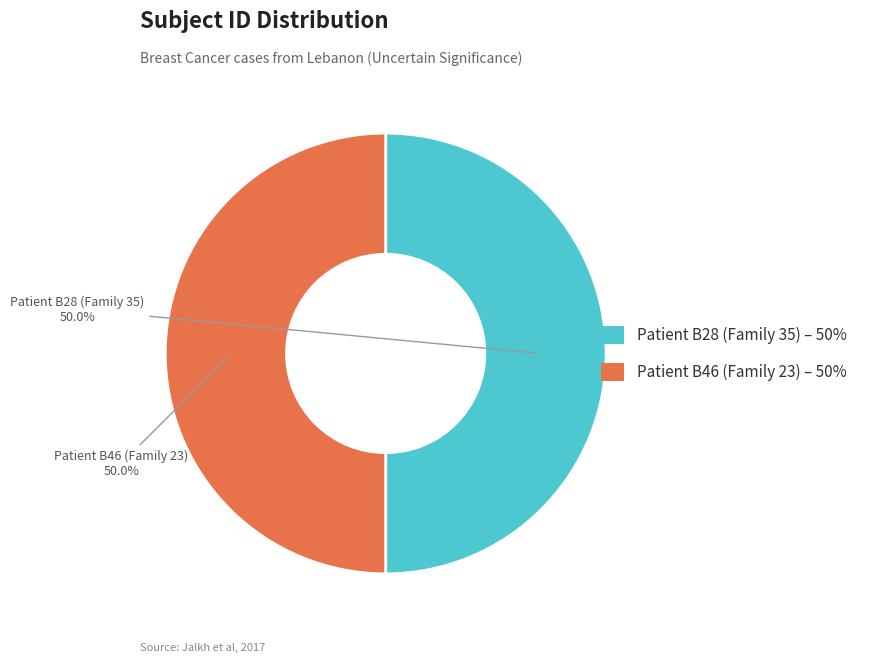

What portion of the pie excludes Patient B46 (Family 23) – 50%?

50.0%